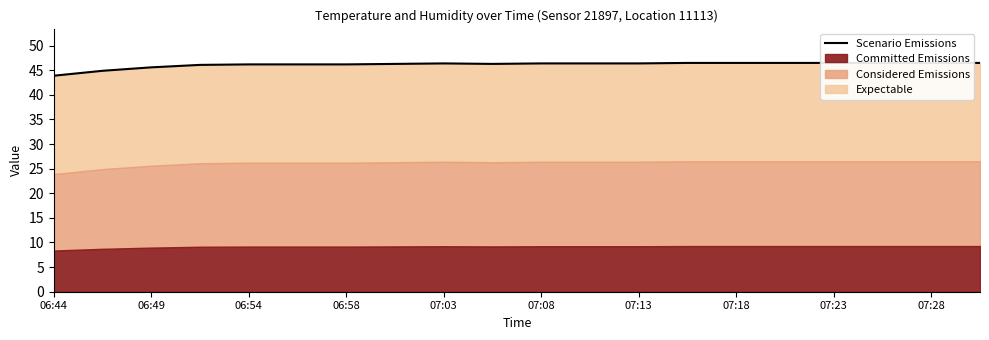

What position from the right is 11?

9